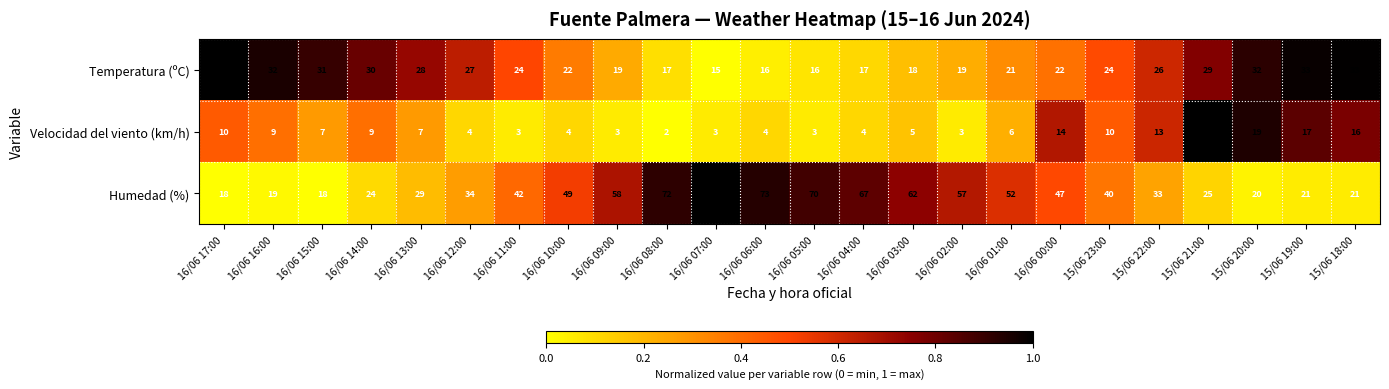

Which series has the largest total across all categories?

Humedad (%)